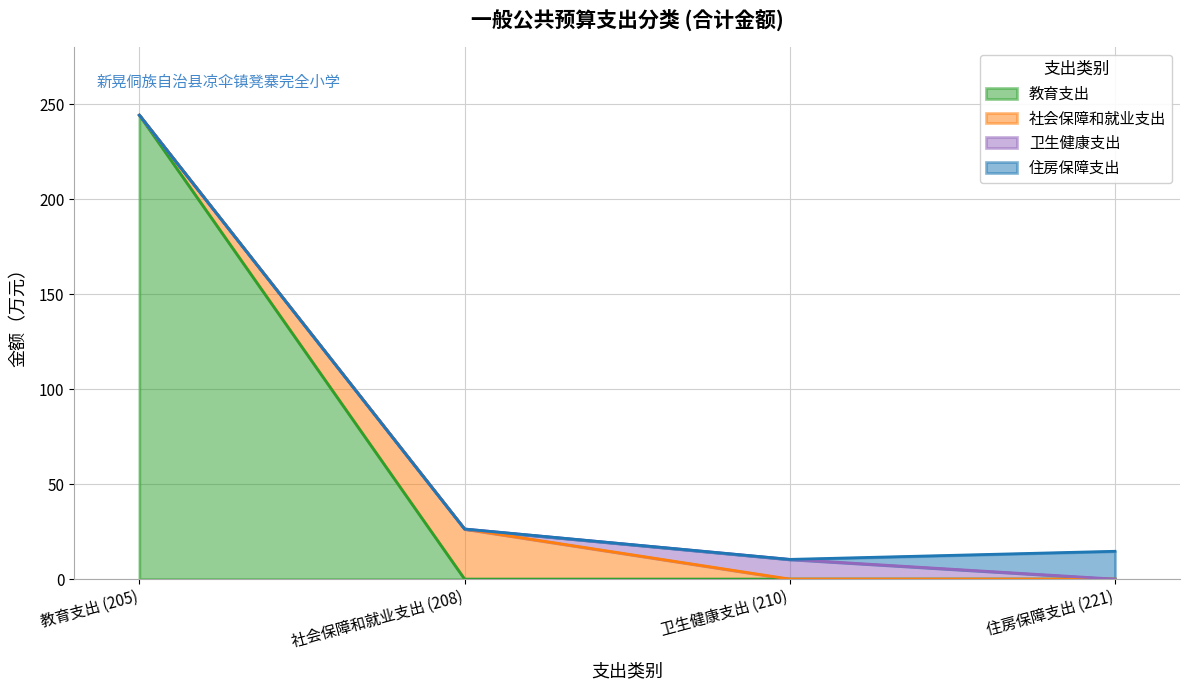

What is the highest value of the 教育支出 series?

244.3